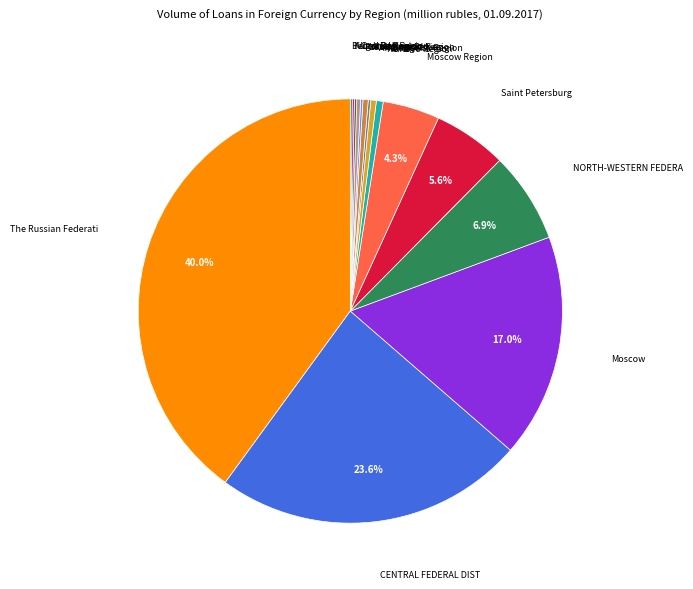

Is there any slice that represents more than half of the pie?

No